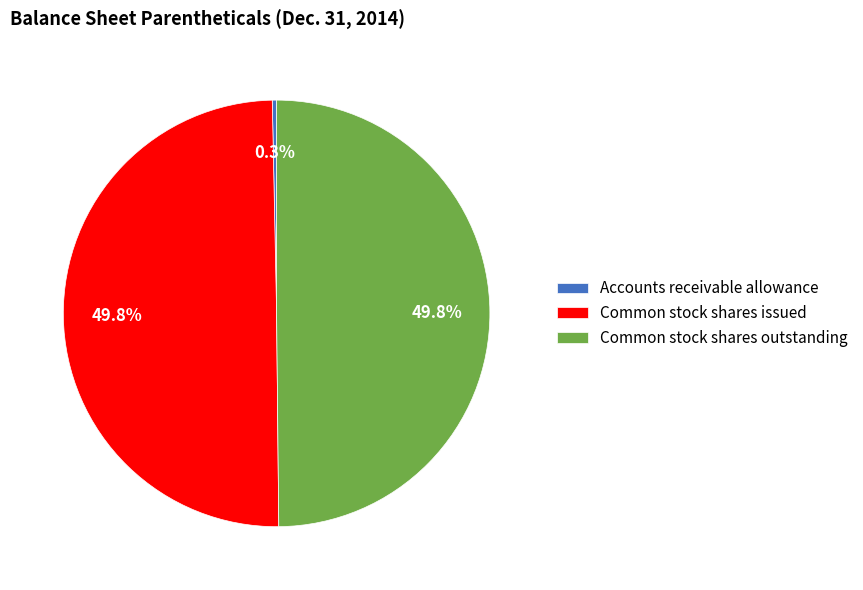

Which has a higher value, Accounts receivable allowance or Common stock shares outstanding?

Common stock shares outstanding